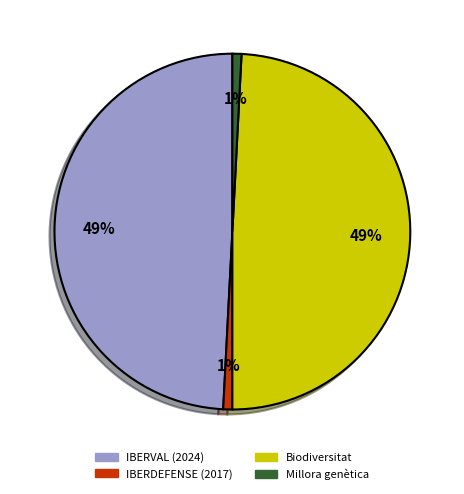

Is there a majority slice in this chart?

No